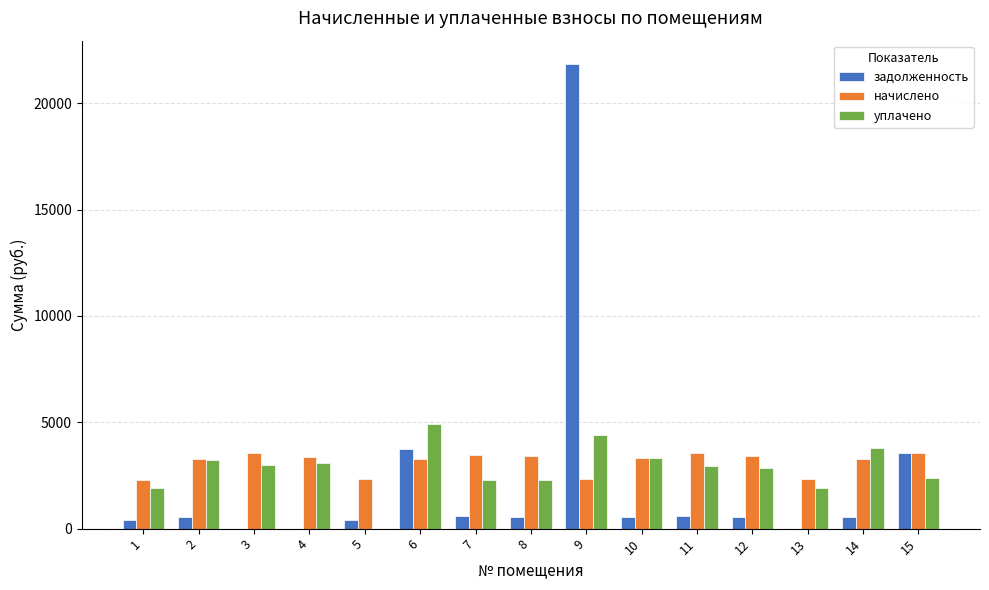

Is the value of уплачено at 1 greater than the value of задолженность at 2?

Yes